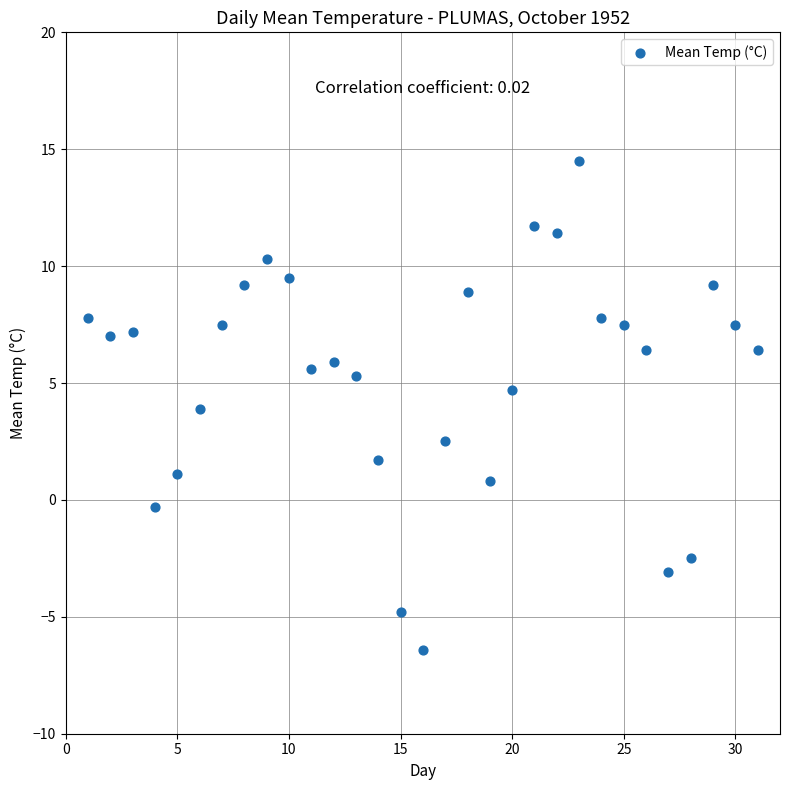

What is the range of X values (max minus min)?

30.0